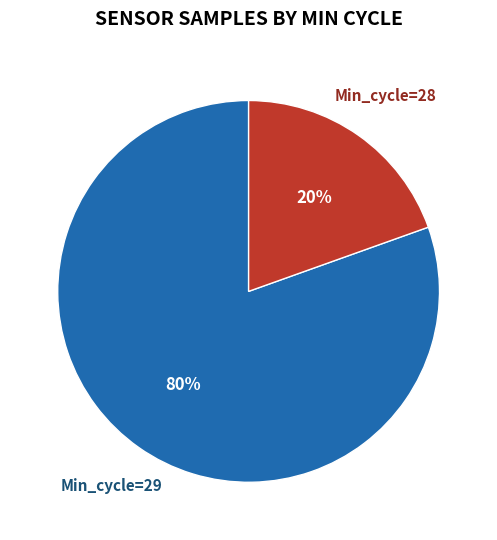

Does any single category account for the majority?

Yes